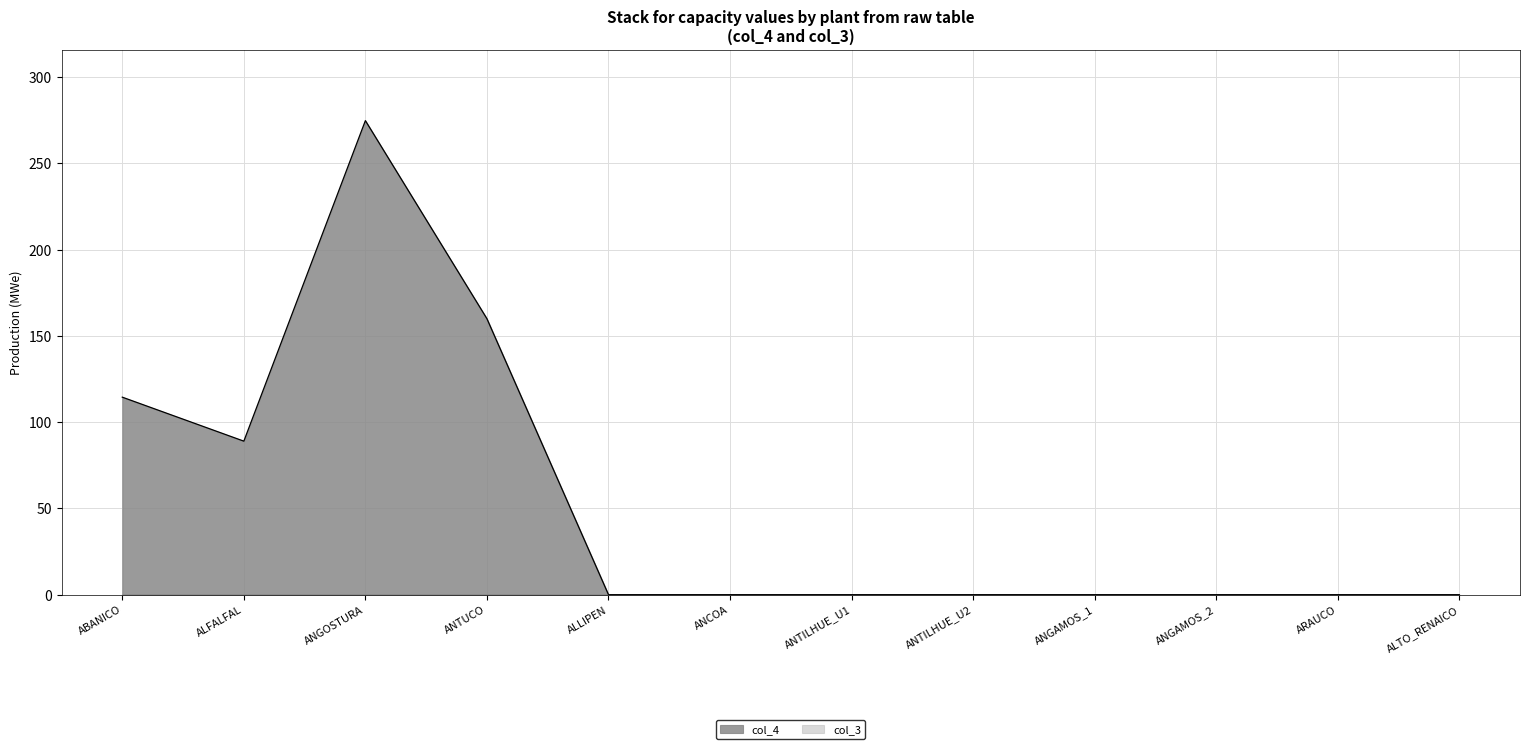

What is the greatest value displayed?

274.9